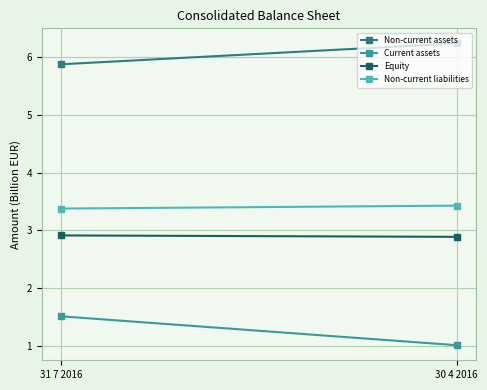

The Equity series shows 2.9 at 30 4 2016. True or false?

True